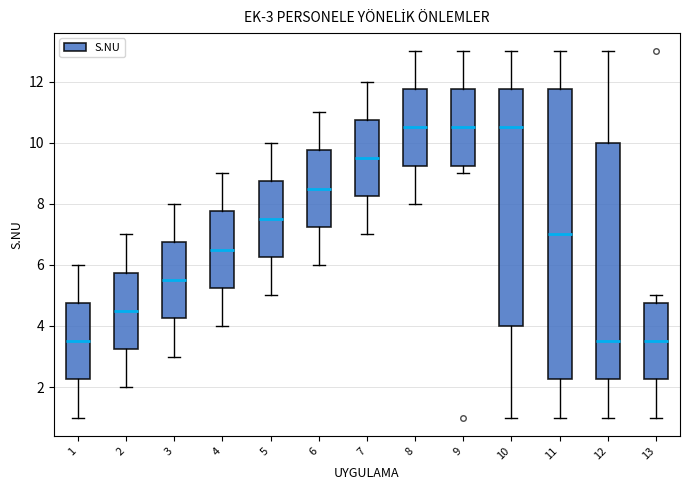

Comparing the boxes themselves (not the whiskers), which one is the tallest?

11